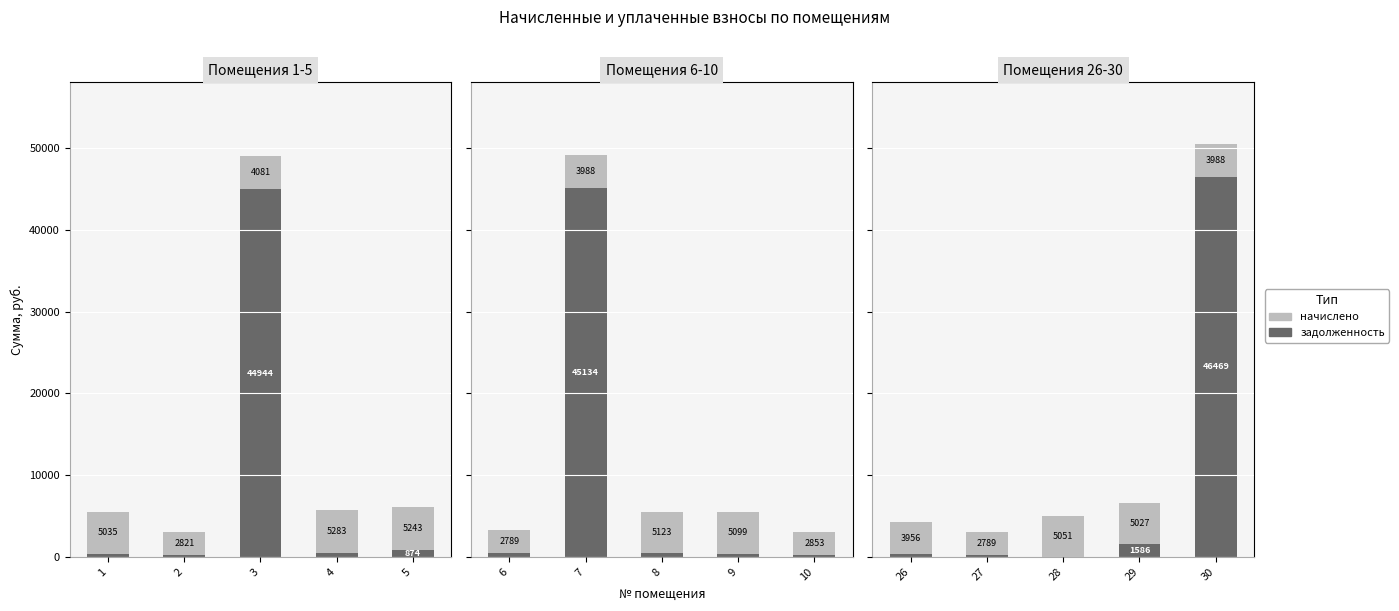

What is the value of the начислено bar at the 3rd from the left?

5050.9